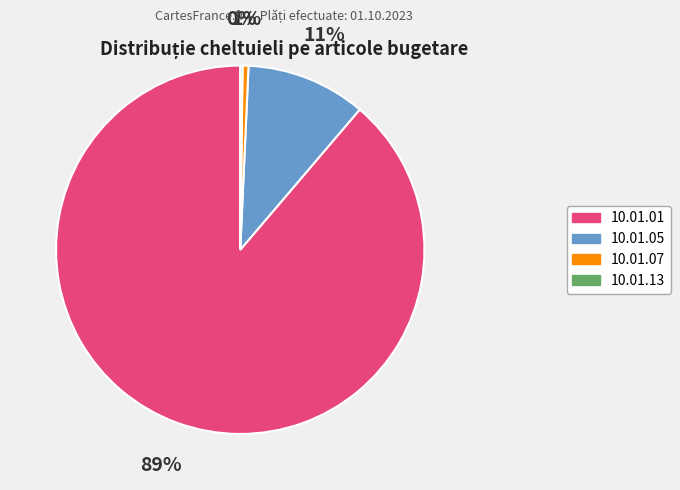

Which slice is the largest?

10.01.01